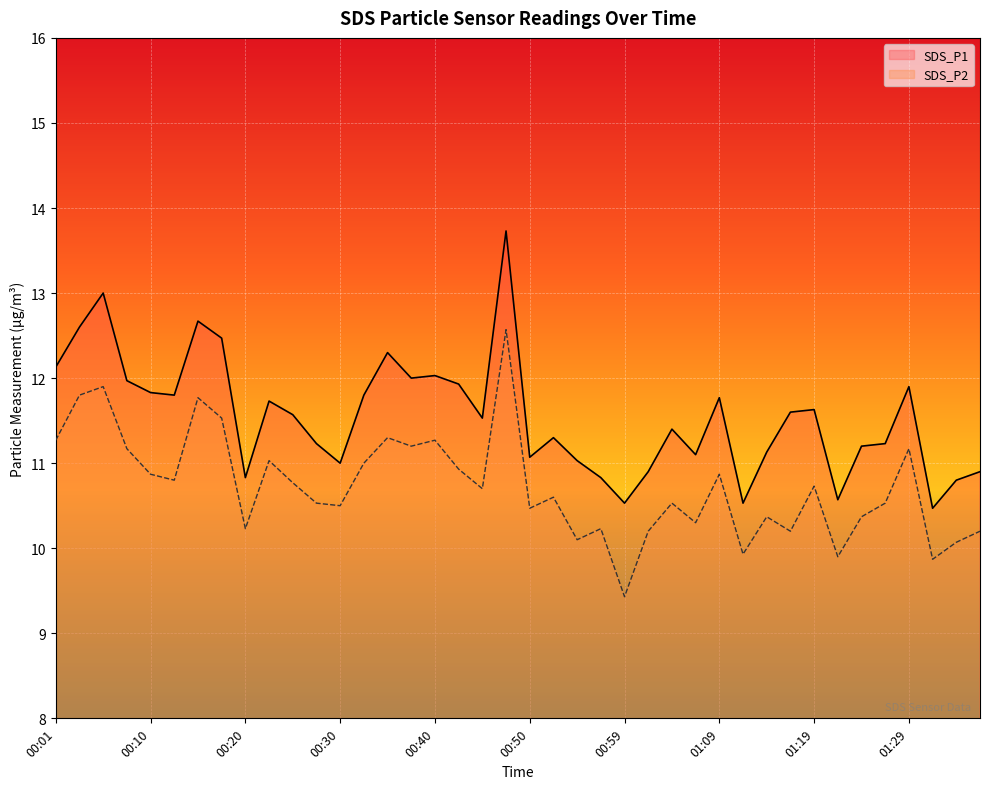

What are all the series names shown in the legend?

SDS_P1, SDS_P2